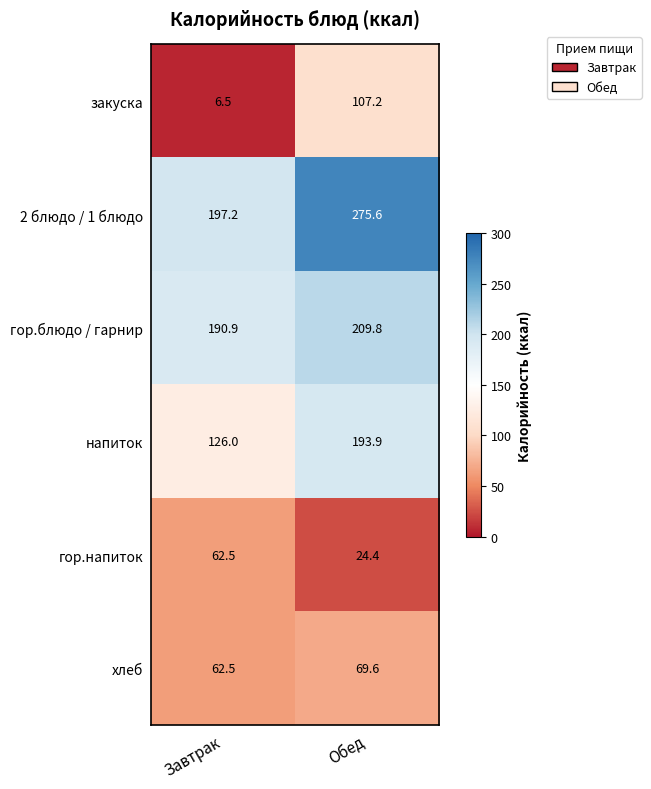

Where does the гор.блюдо / гарнир series first go above 209?

Обед